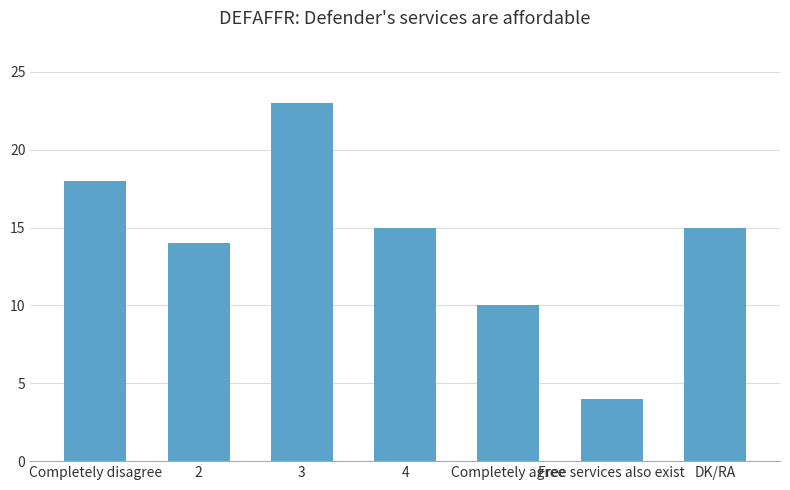

What is the minimum value shown in the chart?

4